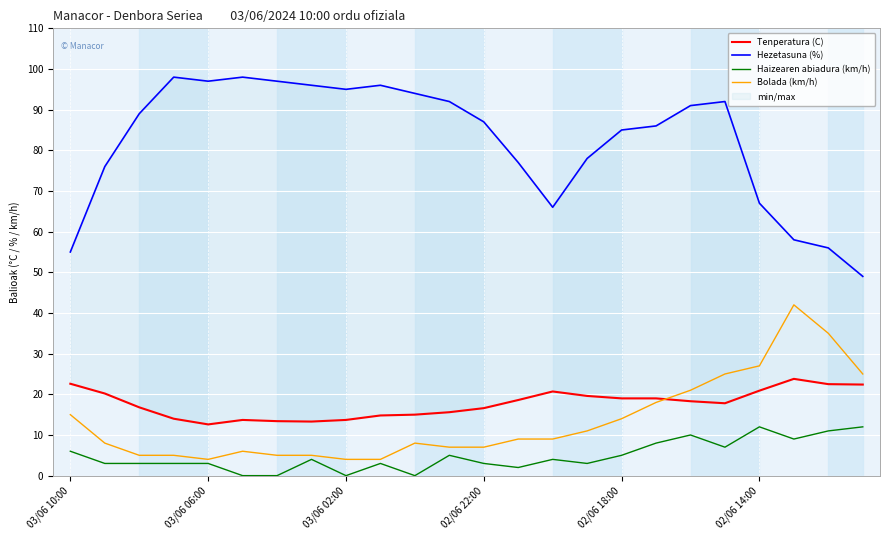

Is it true that Tenperatura (C) equals 7.9 at 19?

False